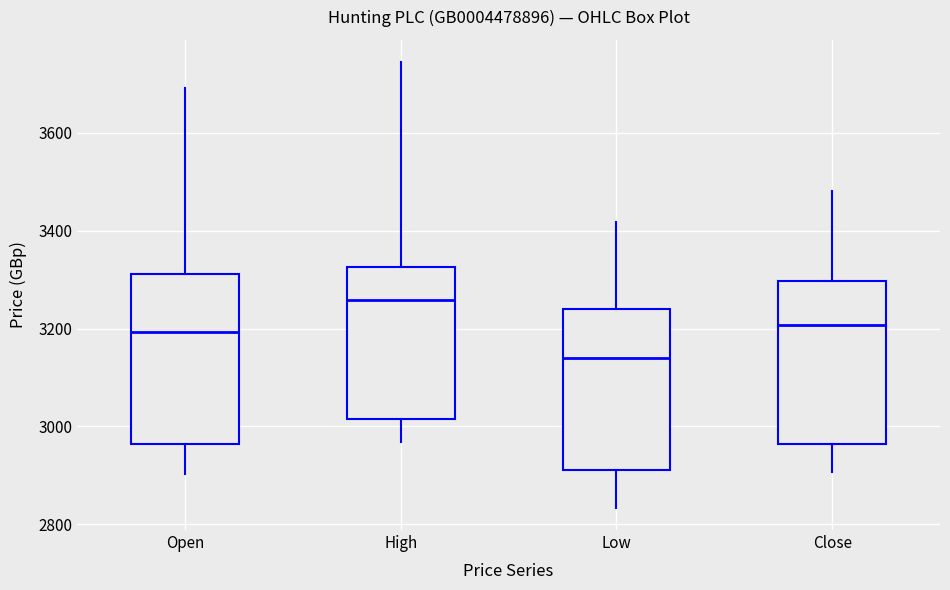

Reading left to right, transcribe this box plot: for each box, give where its median line is, the range the box spans, and where its two whiskers end, as read against the y-axis. The values are not printed on the chart, so give them approximately, as read against the axis.

Open: median 3200, box 2960 to 3320, whiskers 2900 to 3700
High: median 3260, box 3020 to 3320, whiskers 2960 to 3740
Low: median 3140, box 2920 to 3240, whiskers 2840 to 3420
Close: median 3200, box 2960 to 3300, whiskers 2900 to 3480